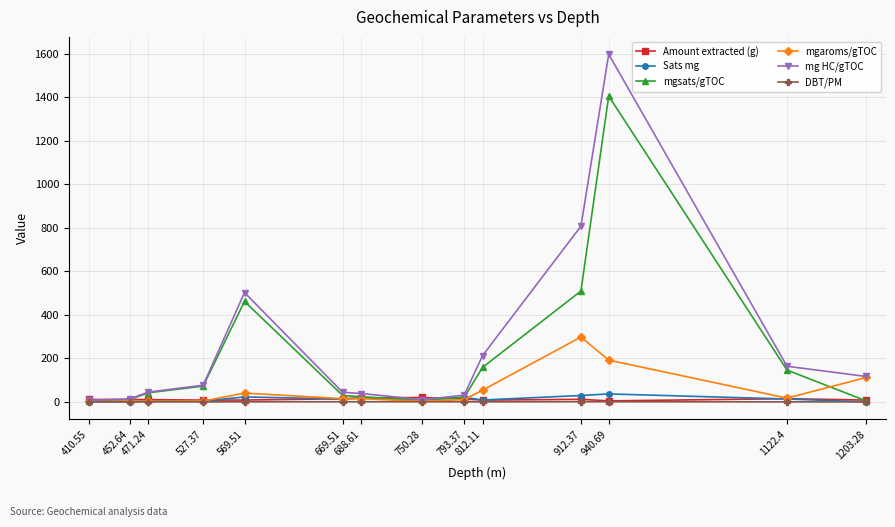

How many data points does each series have?

14